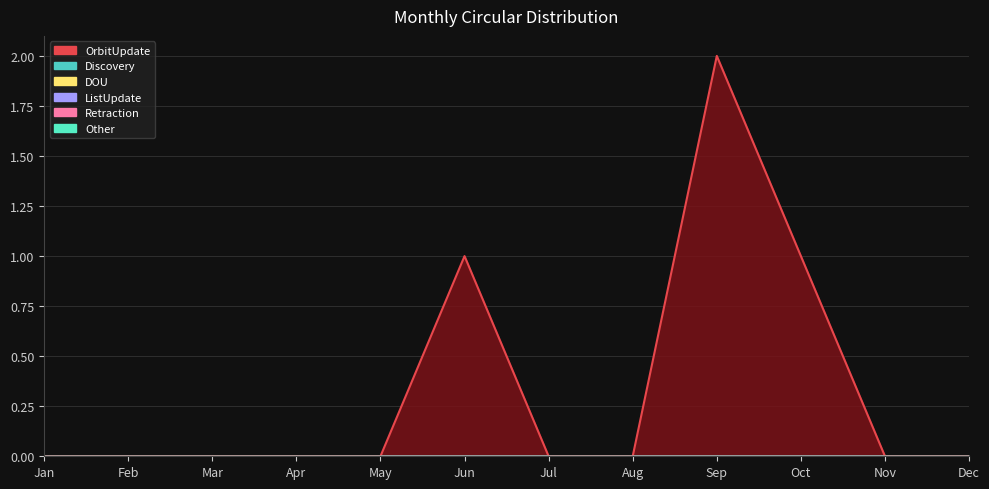

At which category is the sum across all series the highest?

Sep